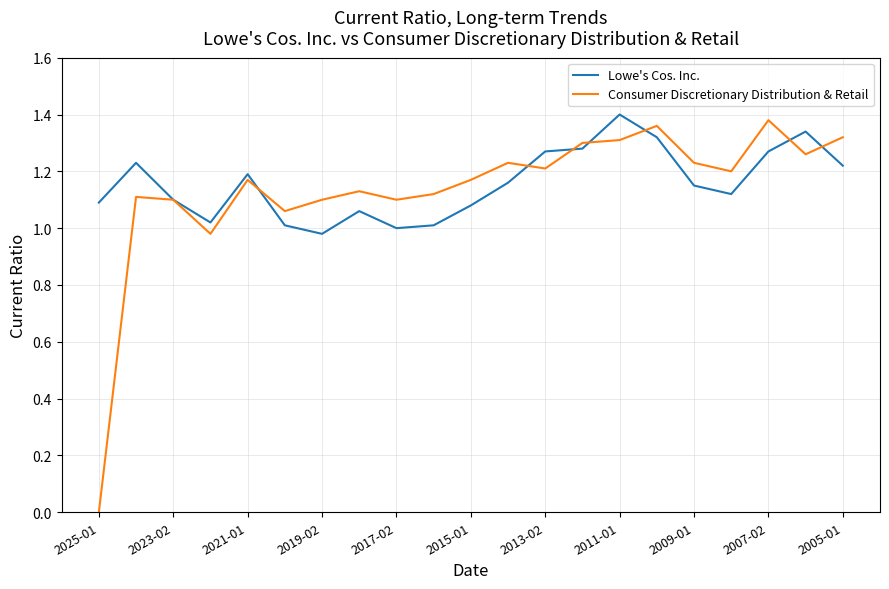

Which series has the widest spread of values?

Consumer Discretionary Distribution & Retail